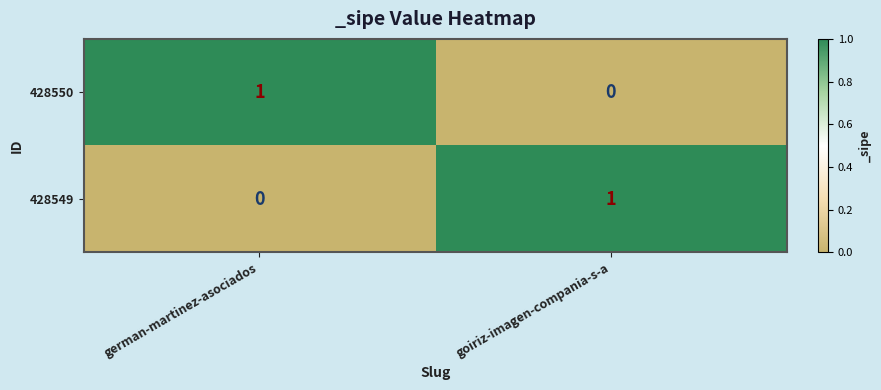

Where is 428550 nearest to the value 0?

goiriz-imagen-compania-s-a